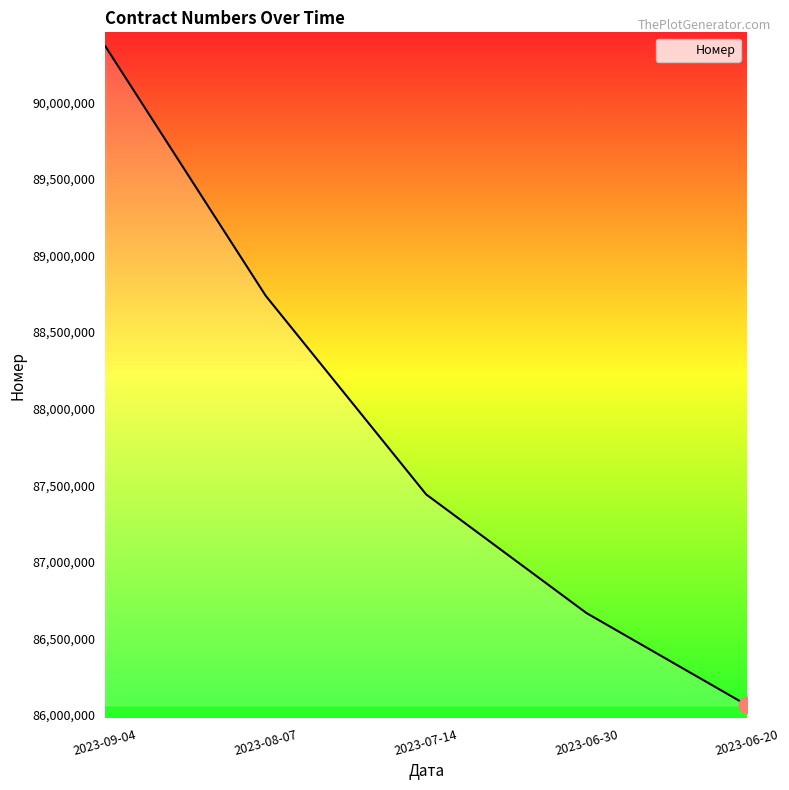

Rank the categories by value from highest to lowest.

2023-09-04, 2023-08-07, 2023-07-14, 2023-06-30, 2023-06-20